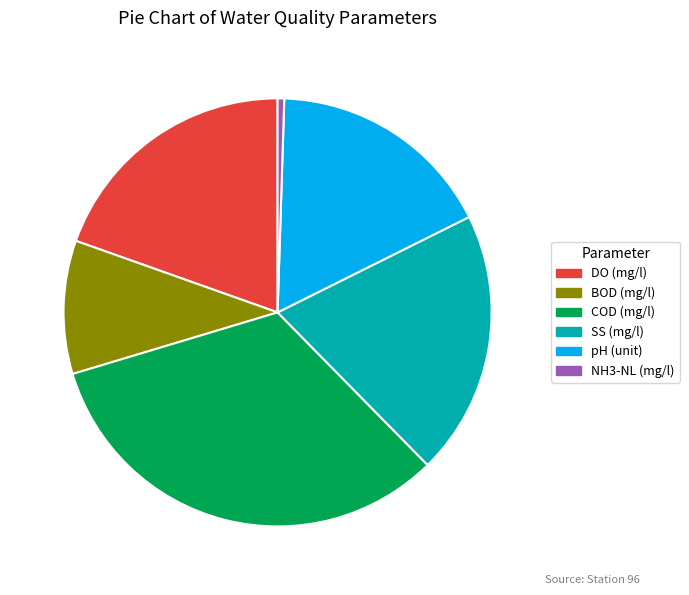

True or false: COD (mg/l) accounts for 14% of the total.

False